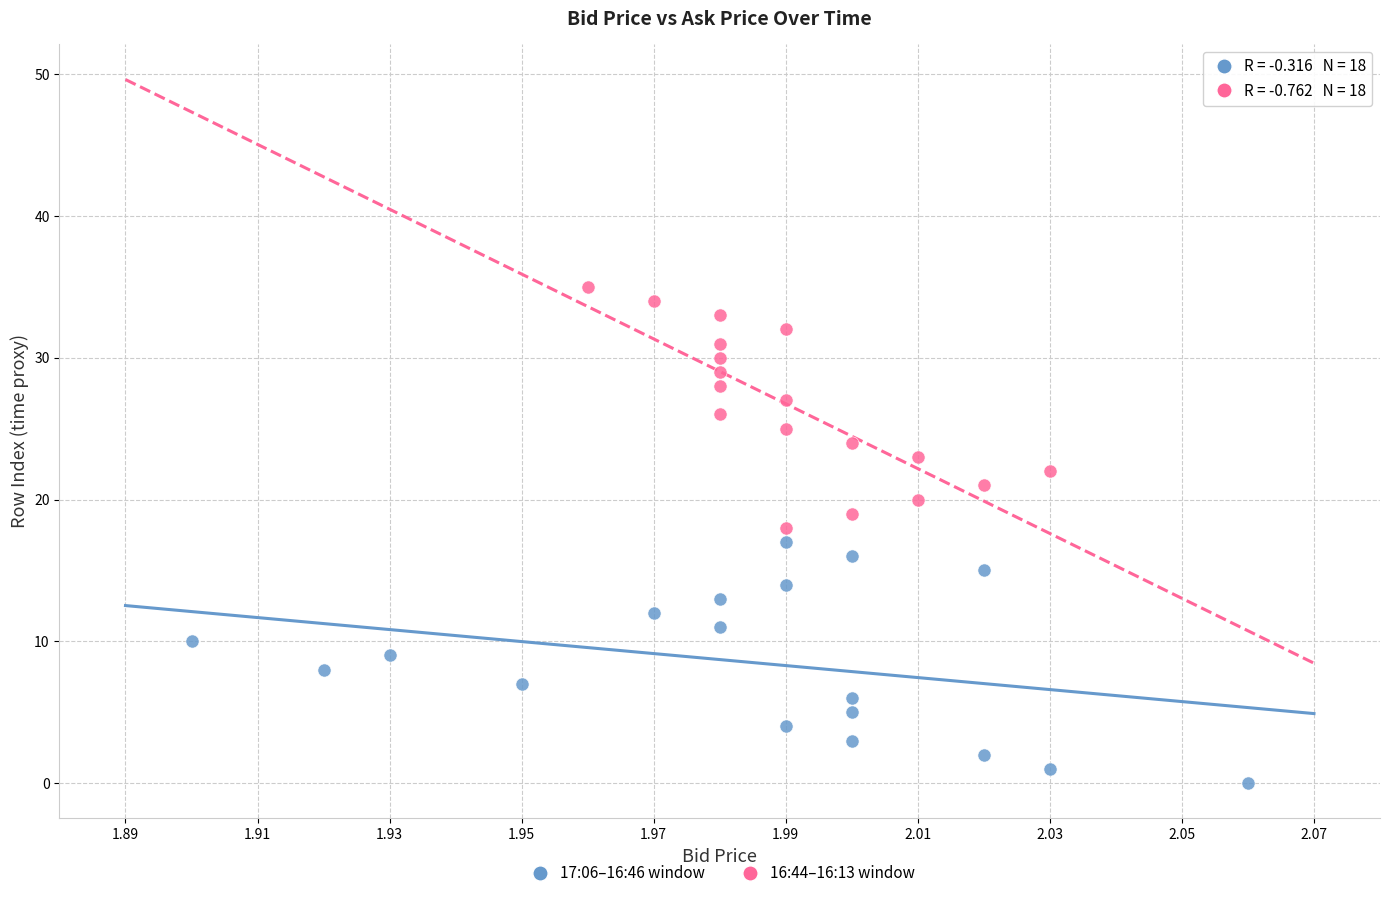

Which series reaches the maximum Y coordinate?

16:44–16:13 window